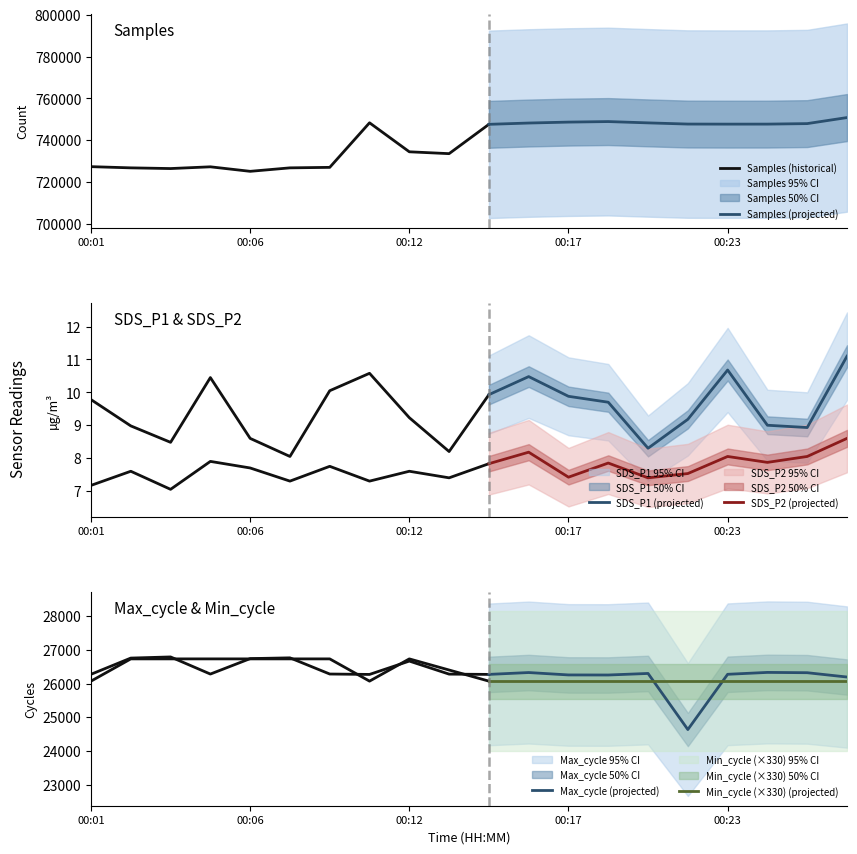

Which series changed the most between 00:04 and 00:05?

Samples